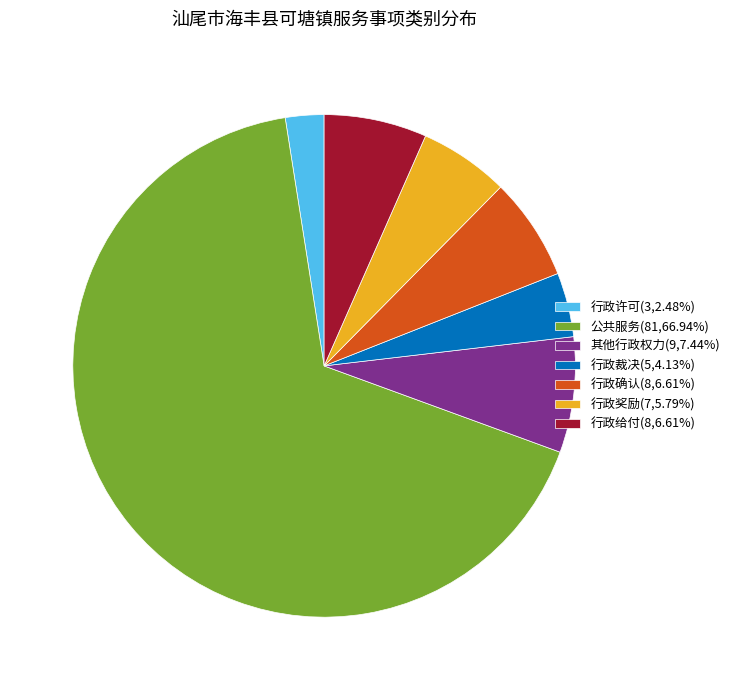

Between 其他行政权力 and 行政许可, which is larger?

其他行政权力